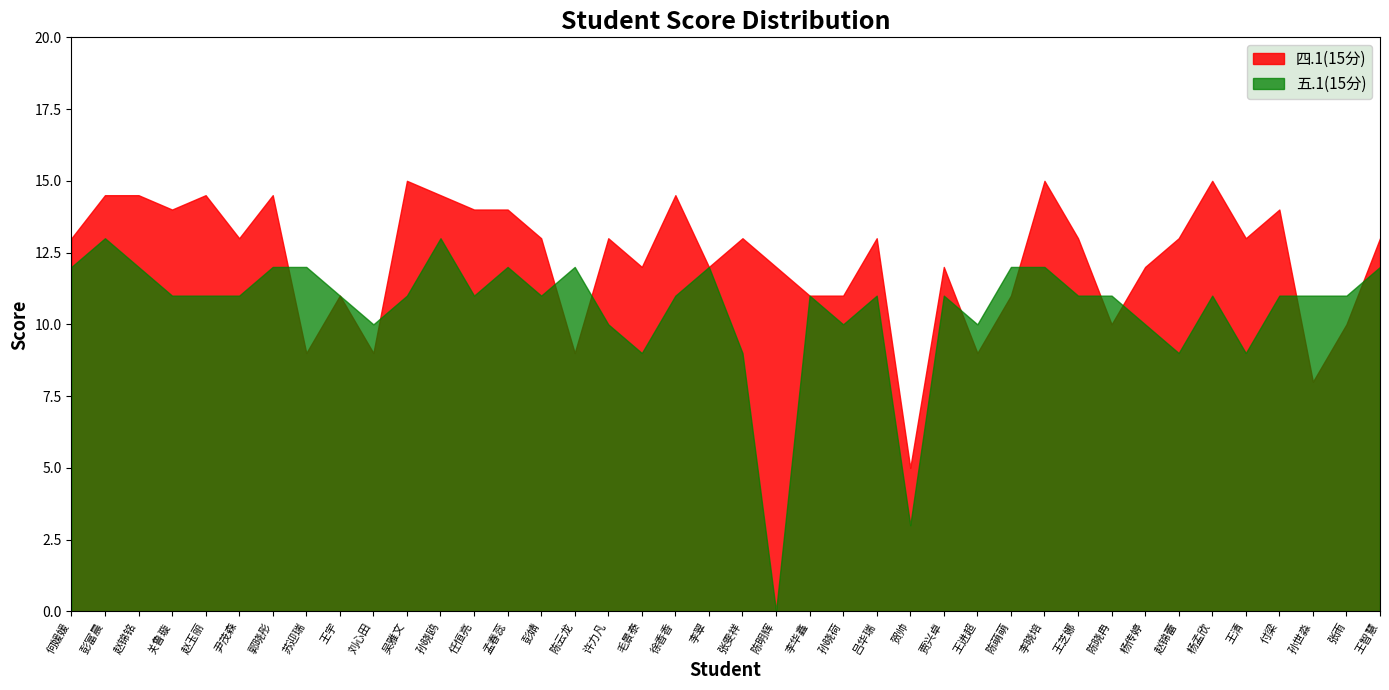

Reading left to right, extract all data points from this chart.

四.1(15分): 何媛媛=13.0	彭富晨=14.5	赵锦铭=14.5	关鲁璇=14.0	赵玉丽=14.5	尹茂森=13.0	郭晓彤=14.5	苏迎瑞=9.0	王宇=11.0	刘心田=9.0	吴雅文=15.0	孙晓鸥=14.5	任恒亮=14.0	孟春蕊=14.0	彭婧=13.0	陈云龙=9.0	许力凡=13.0	毛景泰=12.0	徐香香=14.5	李翠=12.0	张雯祥=13.0	陈明辉=12.0	李华鑫=11.0	孙晓荷=11.0	吕华瑞=13.0	贺帅=5.0	贾兴卓=12.0	王进超=9.0	陈萌萌=11.0	李晓培=15.0	王芝娜=13.0	陈晓冉=10.0	杨传婷=12.0	赵锦蕾=13.0	杨孟欣=15.0	王清=13.0	付梁=14.0	孙世淼=8.0	张雨=10.0	王智慧=13.0
五.1(15分): 何媛媛=12.0	彭富晨=13.0	赵锦铭=12.0	关鲁璇=11.0	赵玉丽=11.0	尹茂森=11.0	郭晓彤=12.0	苏迎瑞=12.0	王宇=11.0	刘心田=10.0	吴雅文=11.0	孙晓鸥=13.0	任恒亮=11.0	孟春蕊=12.0	彭婧=11.0	陈云龙=12.0	许力凡=10.0	毛景泰=9.0	徐香香=11.0	李翠=12.0	张雯祥=9.0	陈明辉=0.0	李华鑫=11.0	孙晓荷=10.0	吕华瑞=11.0	贺帅=3.0	贾兴卓=11.0	王进超=10.0	陈萌萌=12.0	李晓培=12.0	王芝娜=11.0	陈晓冉=11.0	杨传婷=10.0	赵锦蕾=9.0	杨孟欣=11.0	王清=9.0	付梁=11.0	孙世淼=11.0	张雨=11.0	王智慧=12.0